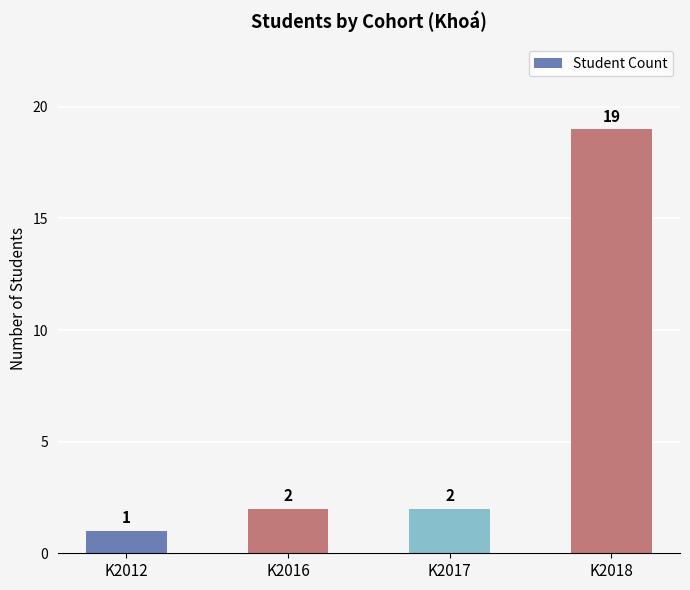

The chart shows a value of 1 at K2012. True or false?

True